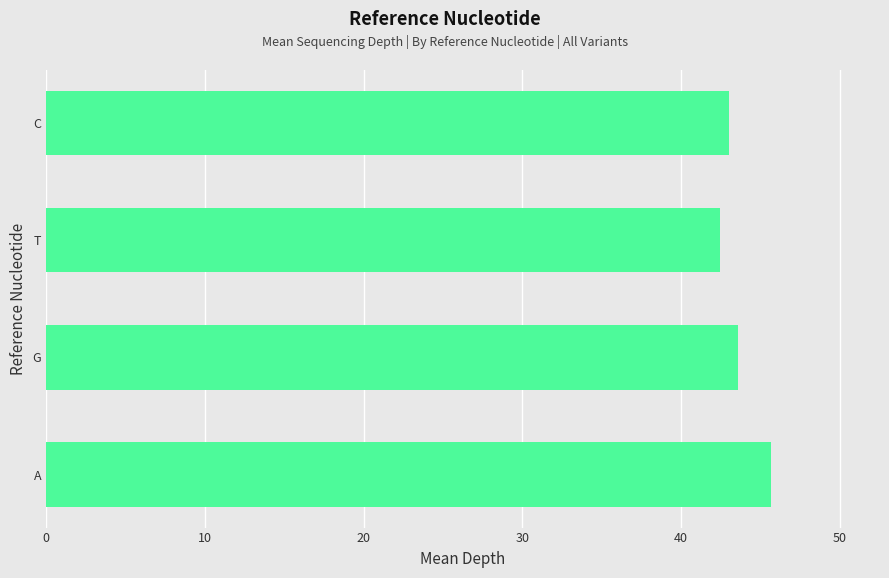

What is the difference between the maximum and minimum values?

3.2